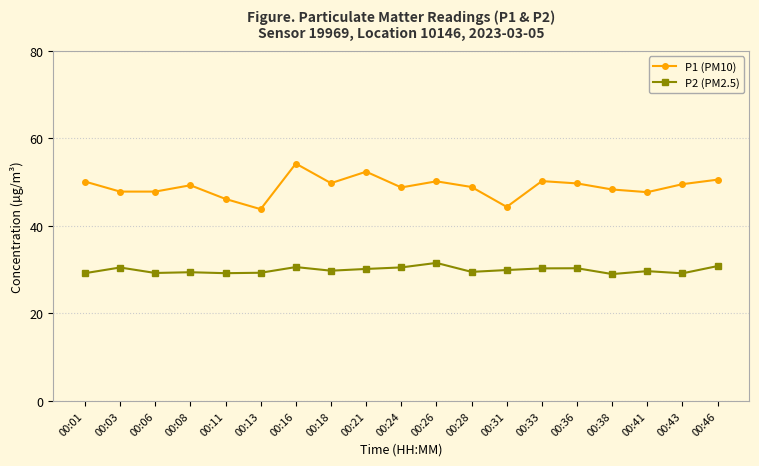

What is the minimum value shown in the chart?

29.0